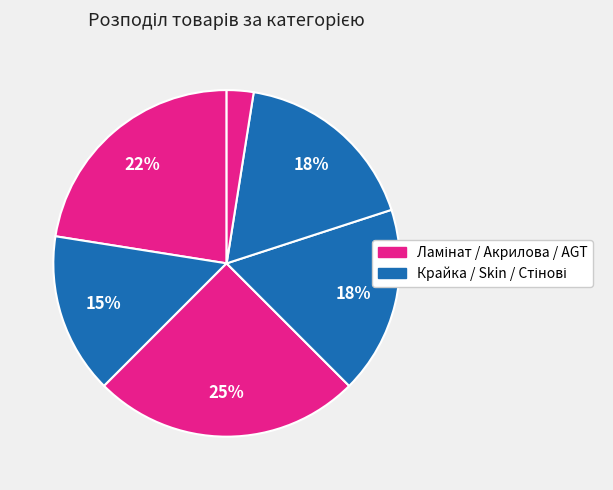

How many segments does this pie chart have?

6